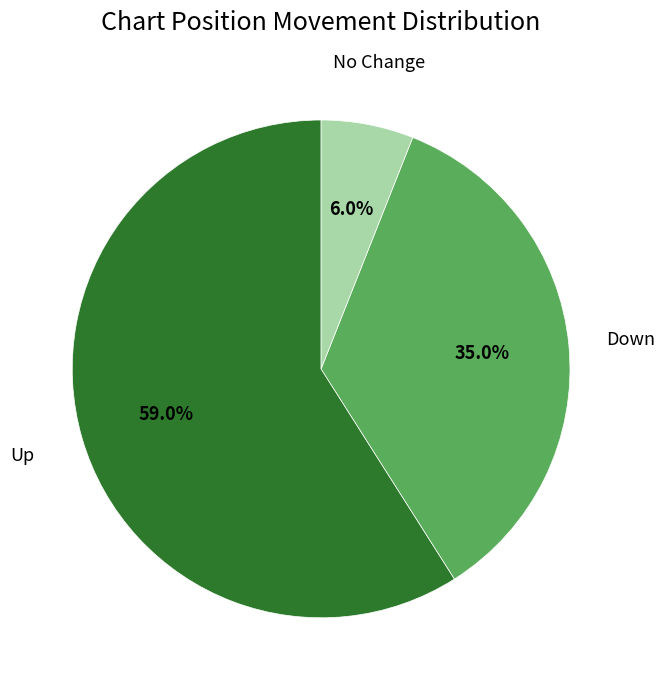

How many segments does this pie chart have?

3